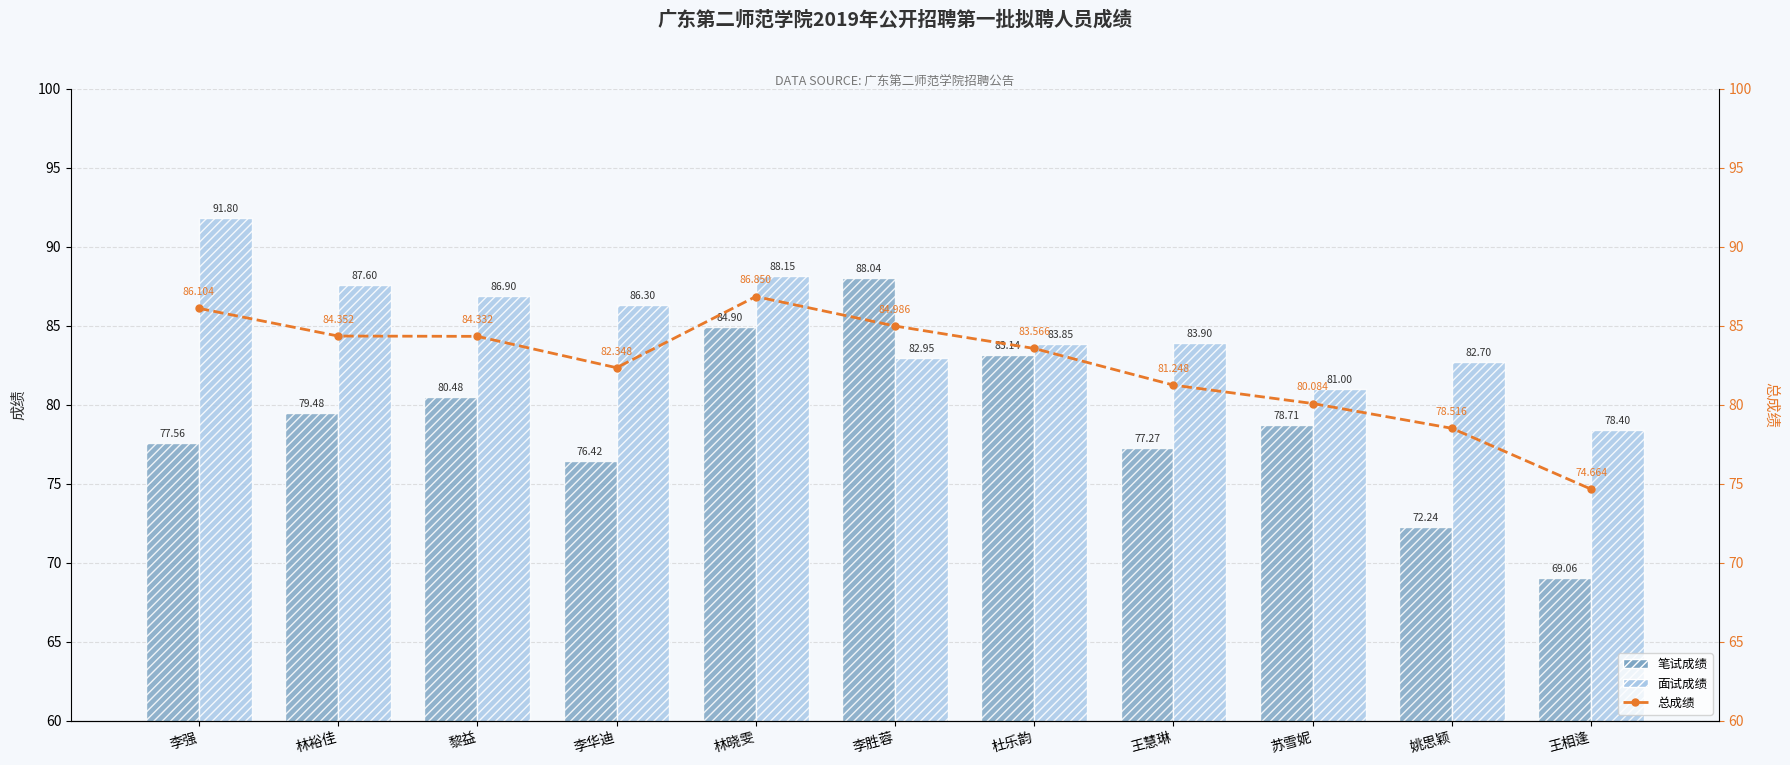

What position from the right is 林晓雯?

7